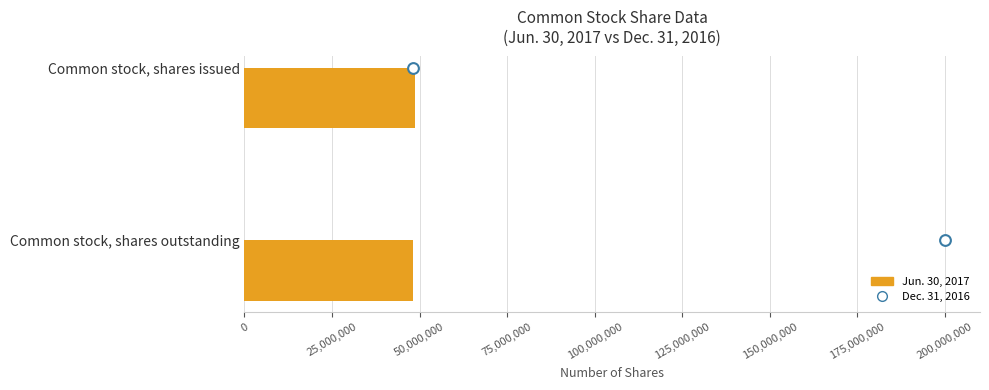

Which series reaches the maximum Y coordinate?

Jun. 30, 2017